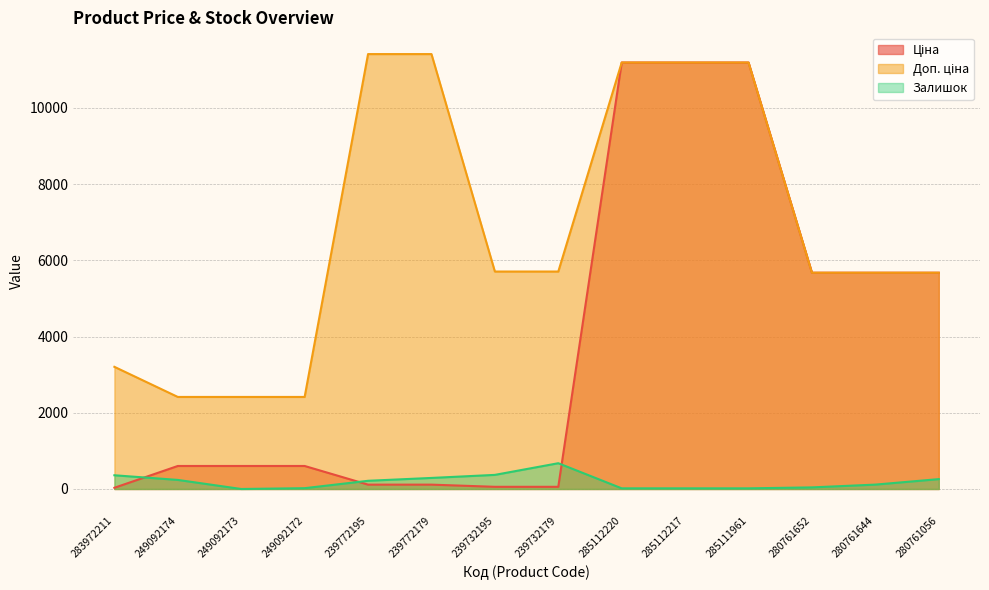

What is the total value across all series at 239772179?

11814.1